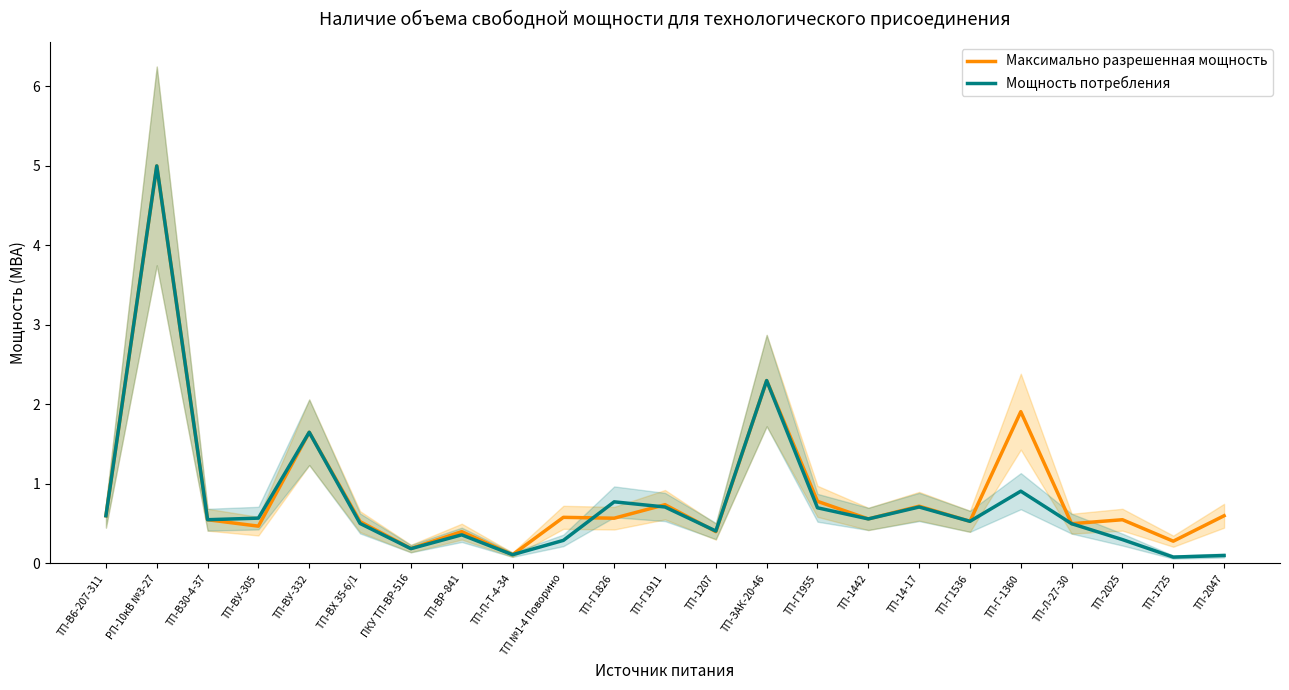

How many lines are shown in the chart?

2